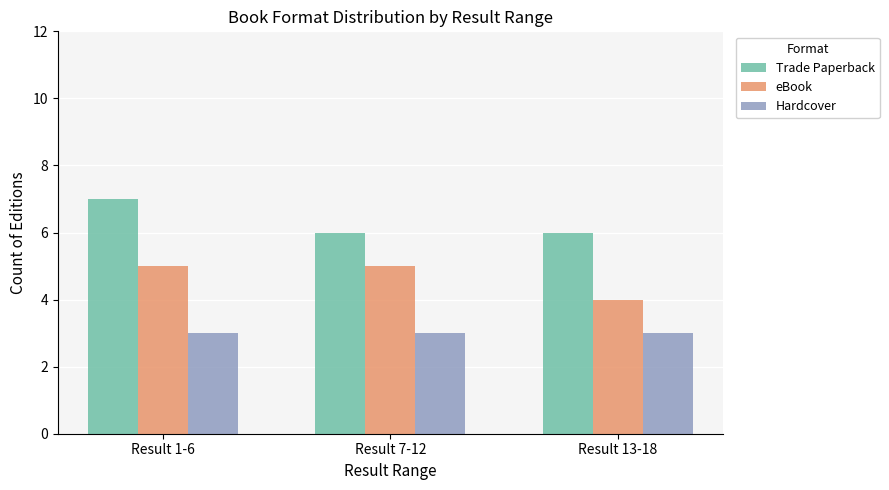

Reading left to right, transcribe all the data shown in this chart.

Trade Paperback: Result 1-6=7	Result 7-12=6	Result 13-18=6
eBook: Result 1-6=5	Result 7-12=5	Result 13-18=4
Hardcover: Result 1-6=3	Result 7-12=3	Result 13-18=3